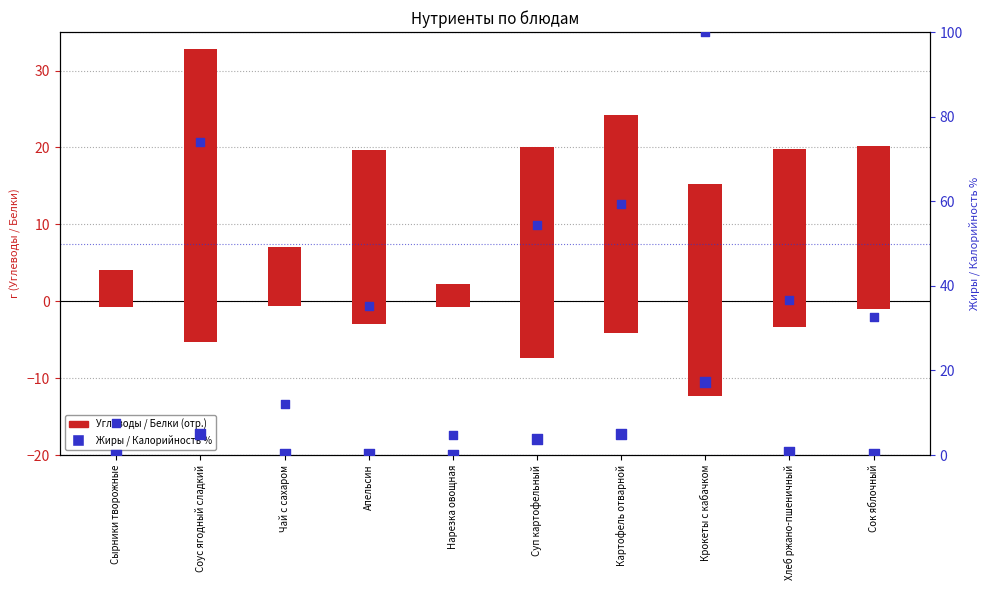

At how many categories does at least one series exceed 19?

7